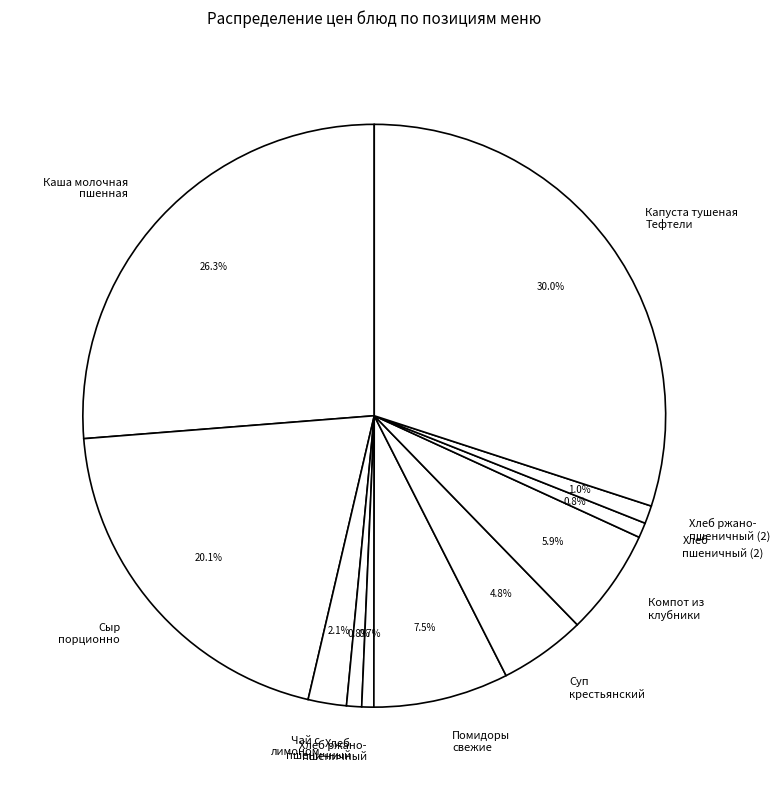

Which slice is the largest?

Капуста тушеная Тефтели